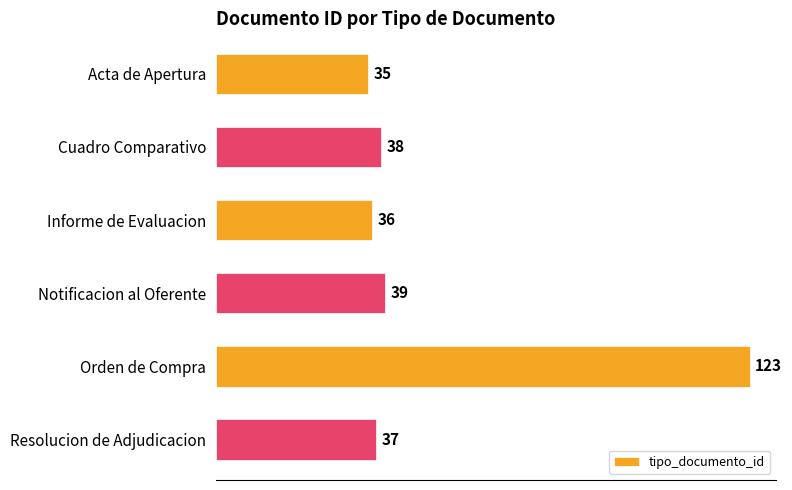

What value does the data have at Notificacion al Oferente?

39